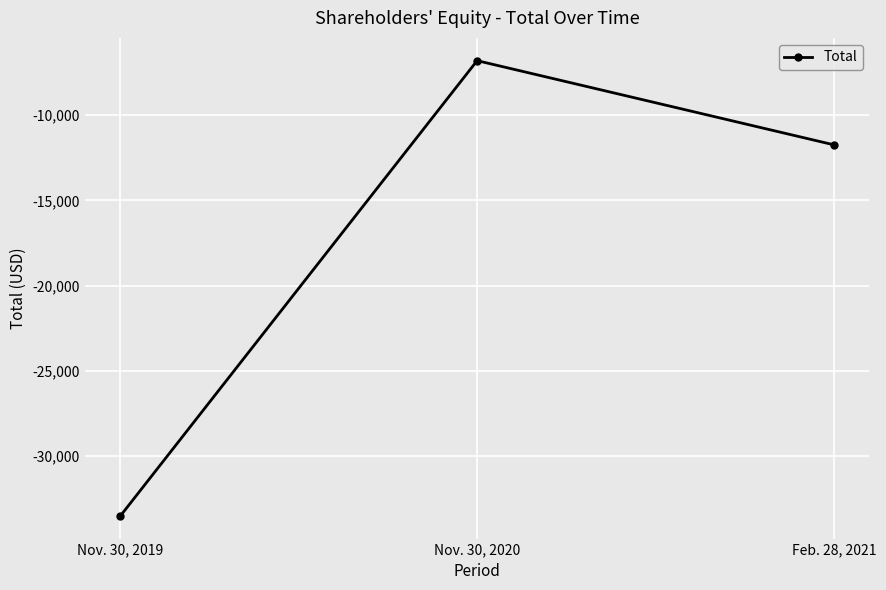

What position from the right is Nov. 30, 2020?

2